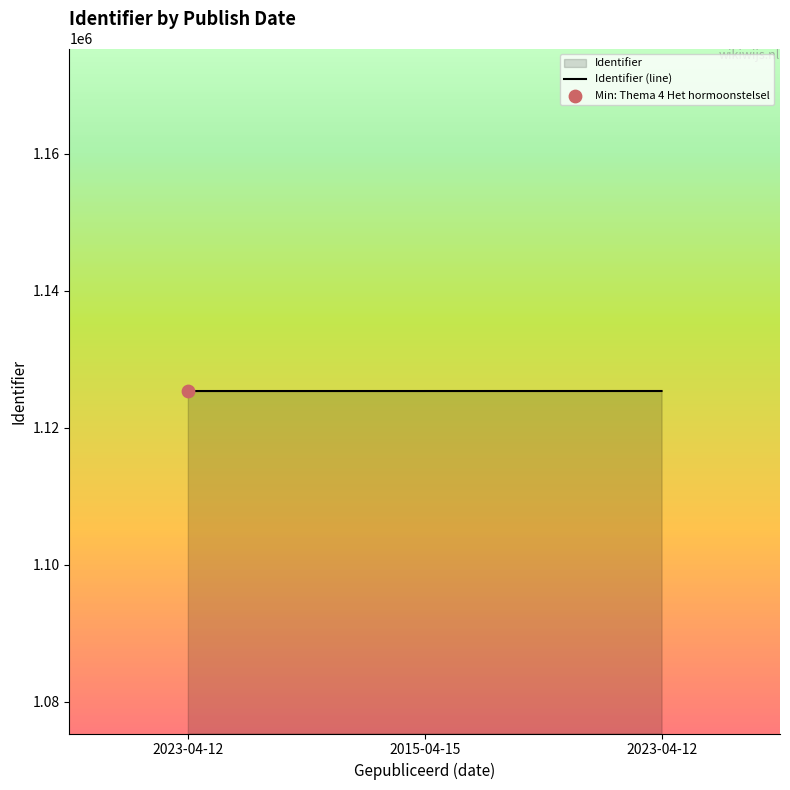

Which has a higher value, 2023-04-12 or 2015-04-15?

2015-04-15